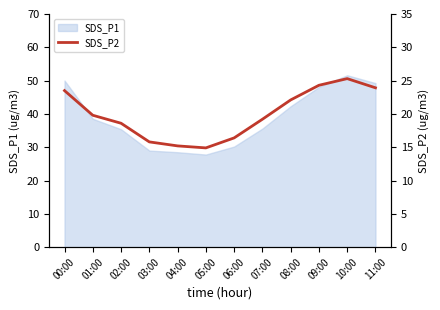

How many points are higher than both their immediate neighbors (excluding endpoints)?

1